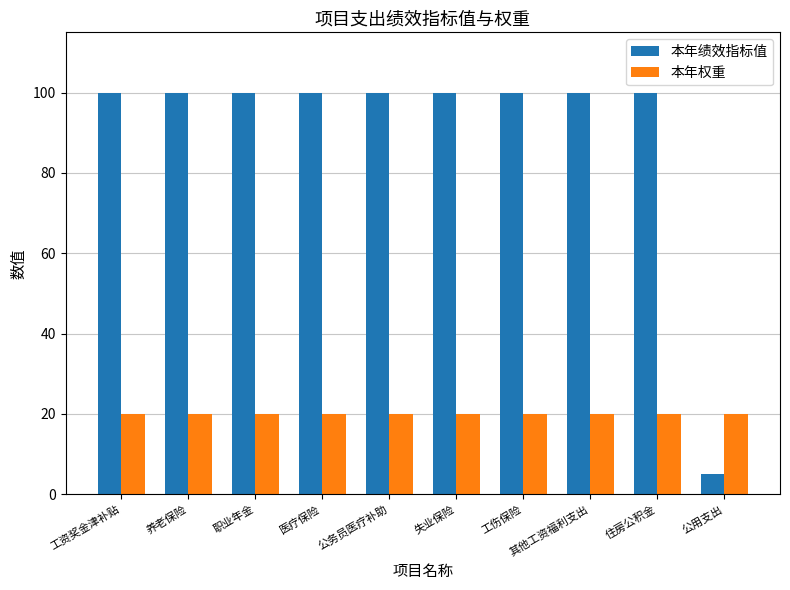

How many series are shown in this chart?

2